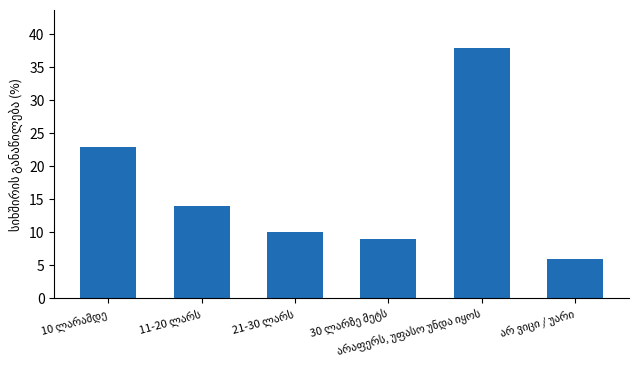

What is the average value?

17